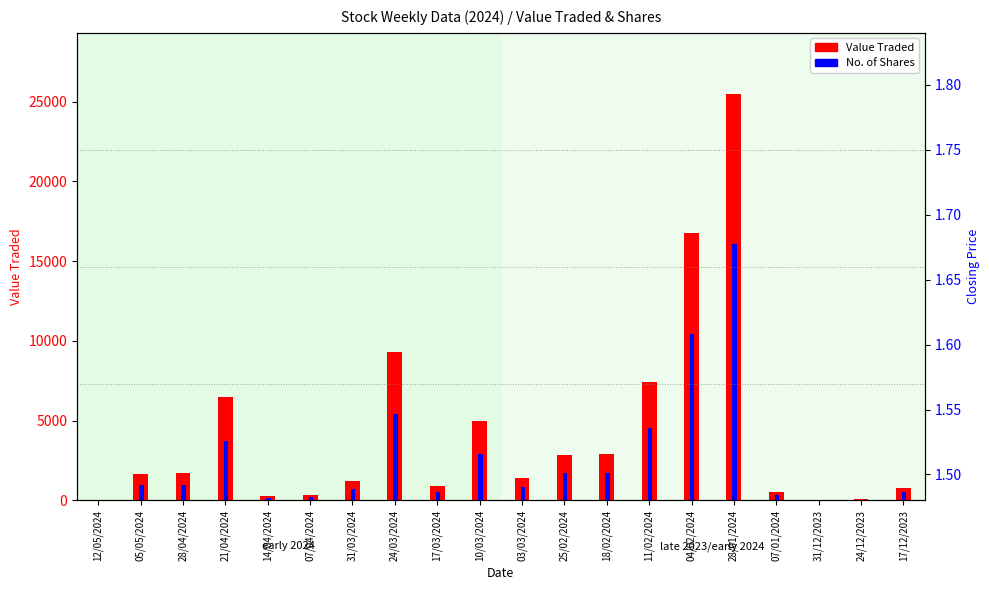

Where is No. of Shares nearest to the value 8035?

04/02/2024